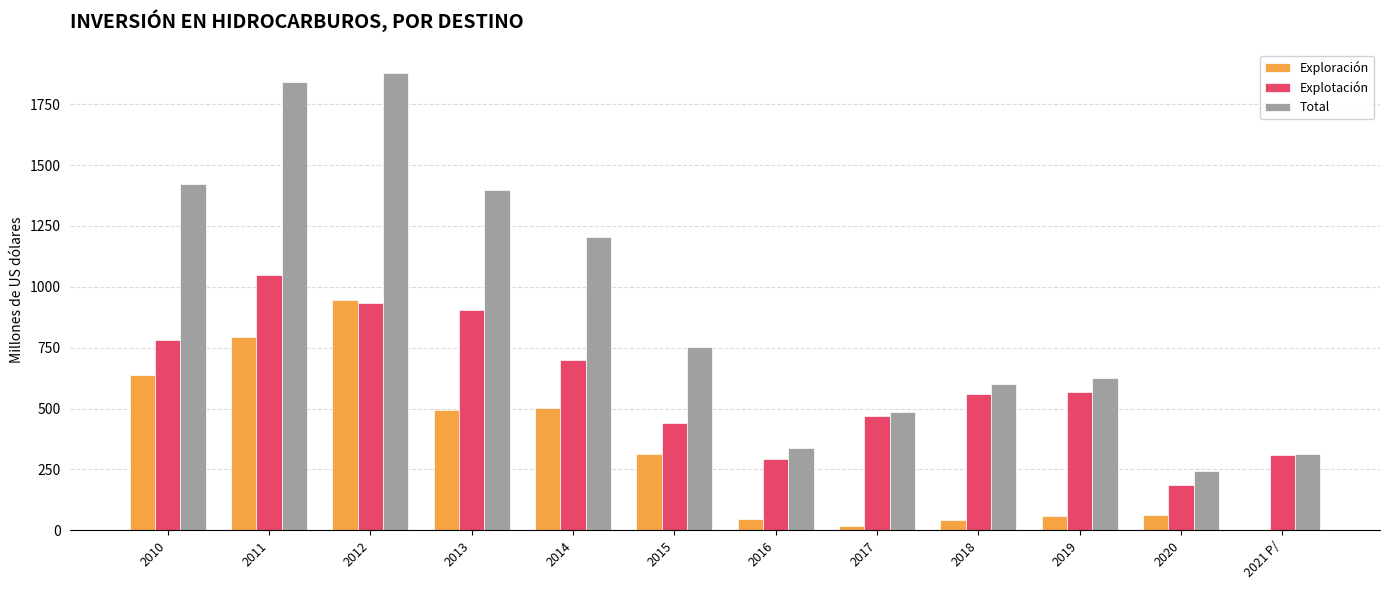

What is the total value across all series at 2015?

1509.3